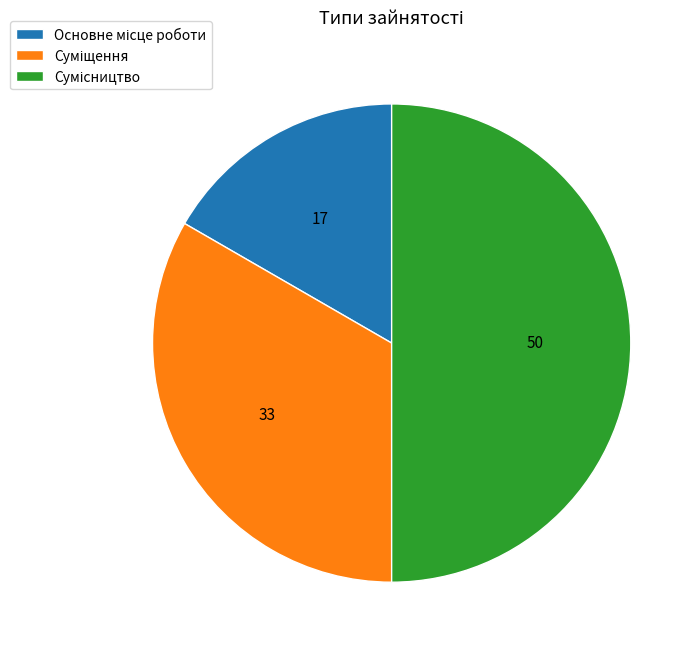

What is the largest slice in the pie chart?

Сумісництво